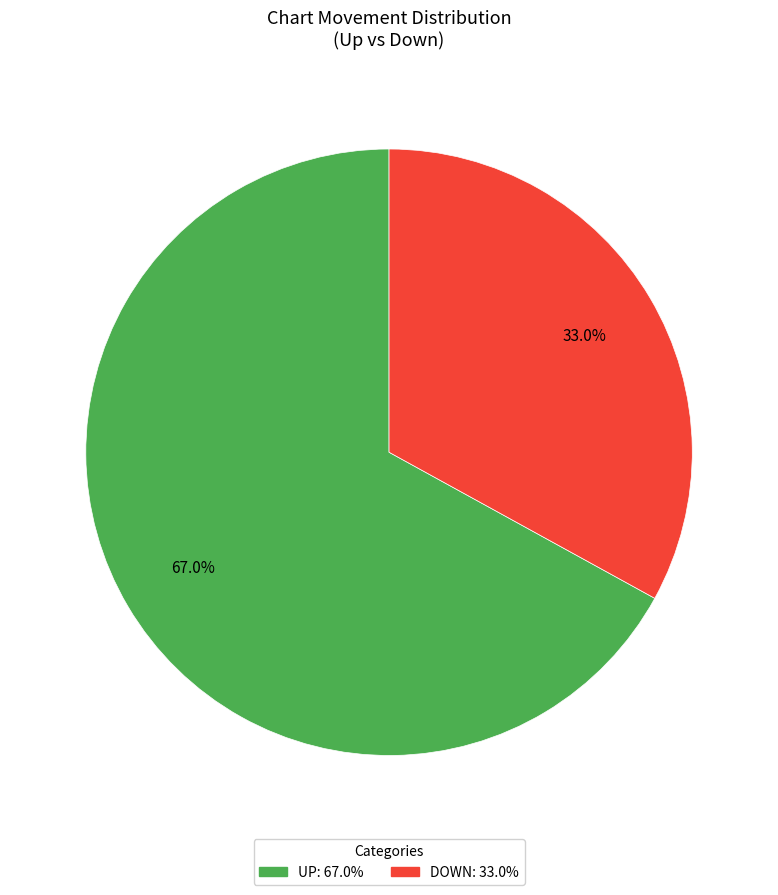

Does any single category account for the majority?

Yes